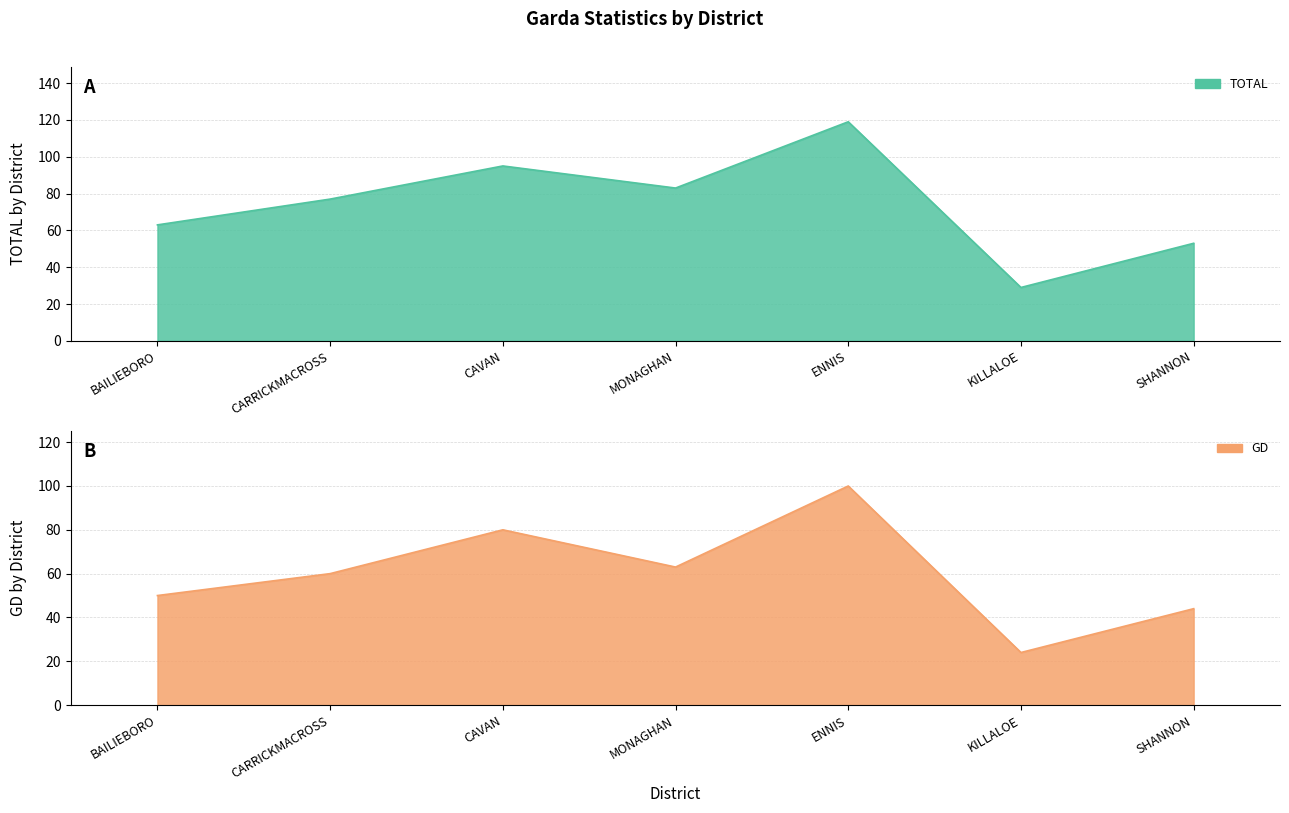

At which label does GD reach its peak?

ENNIS